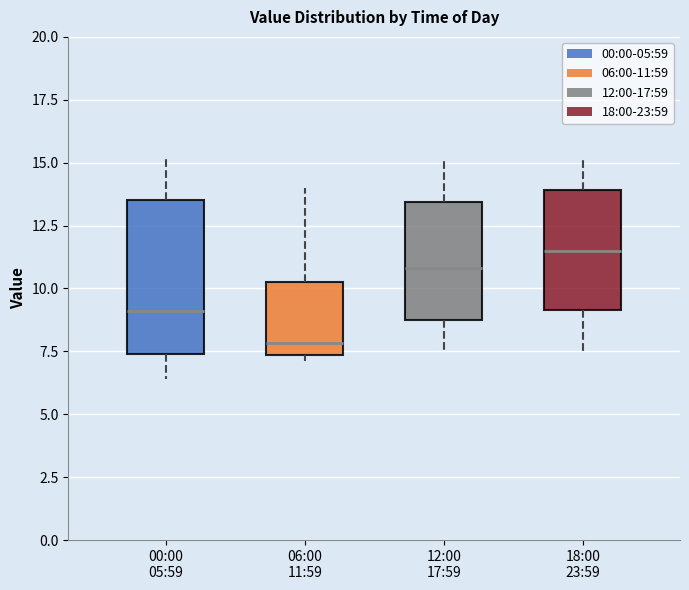

Which box is the tallest, from its lower edge to its upper edge?

00:00 05:59